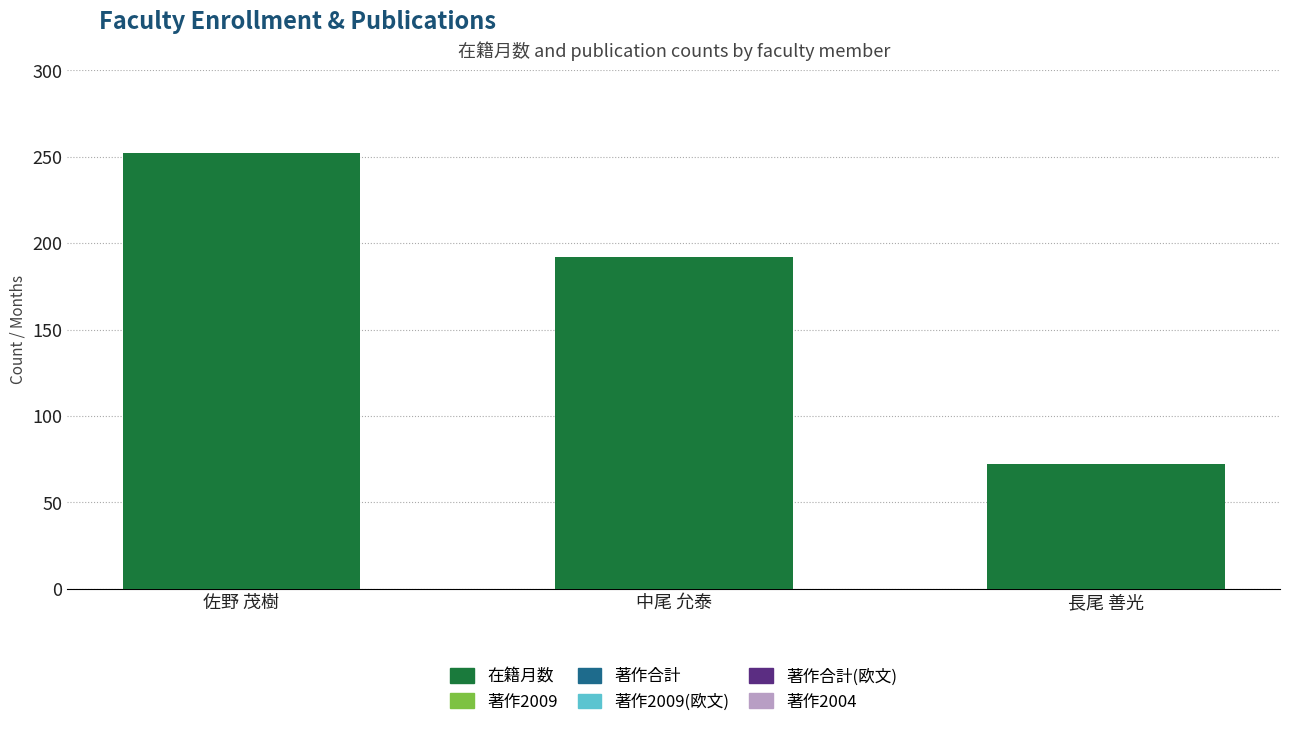

The chart shows a value of 192 at 中尾 允泰. True or false?

True